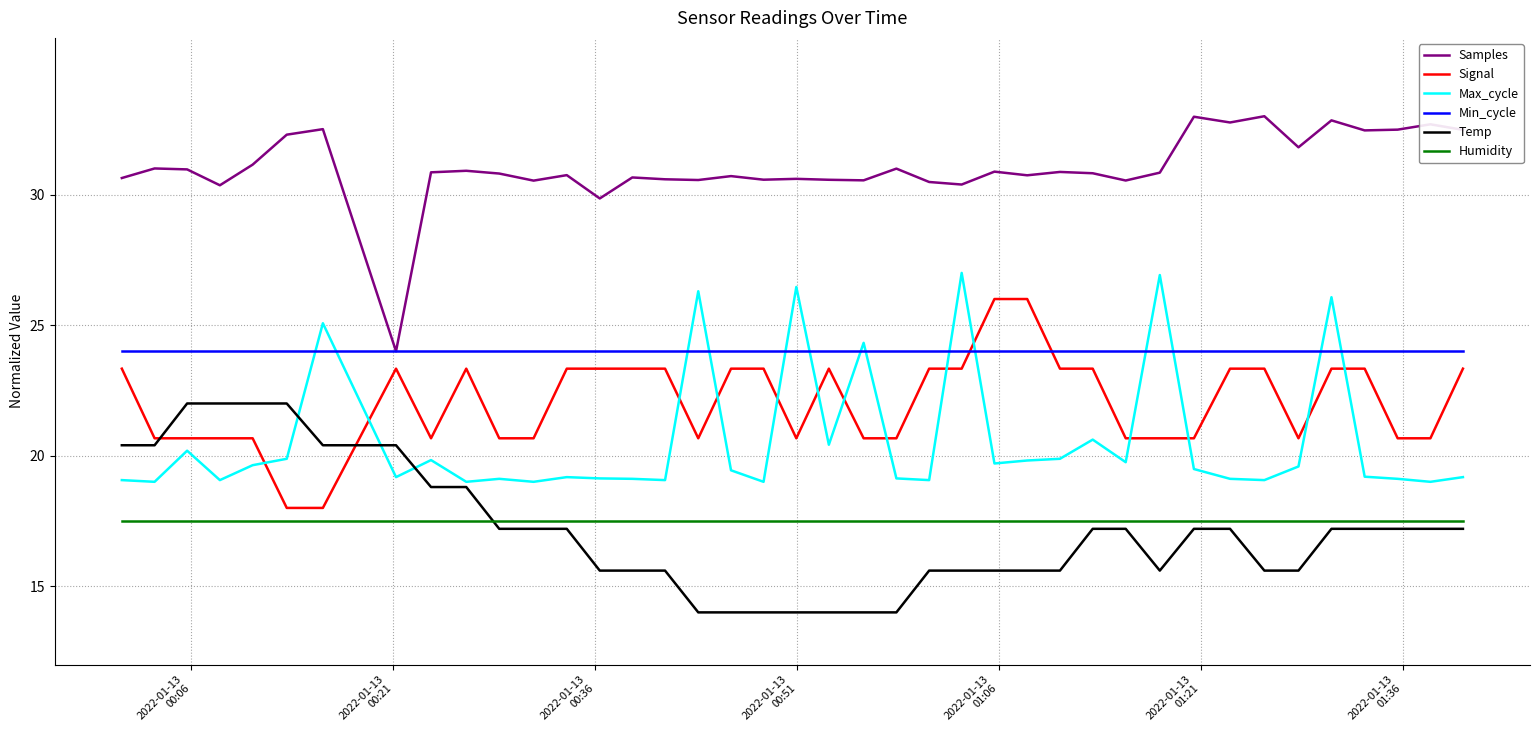

Which series has the largest total across all categories?

Samples